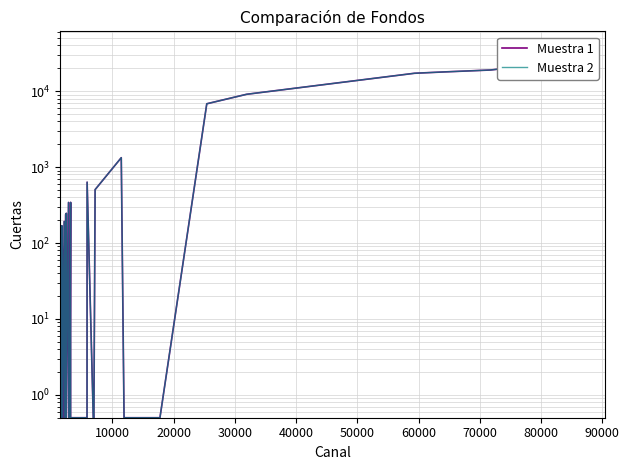

What is the highest value of the Muestra 1 series?

20461.0